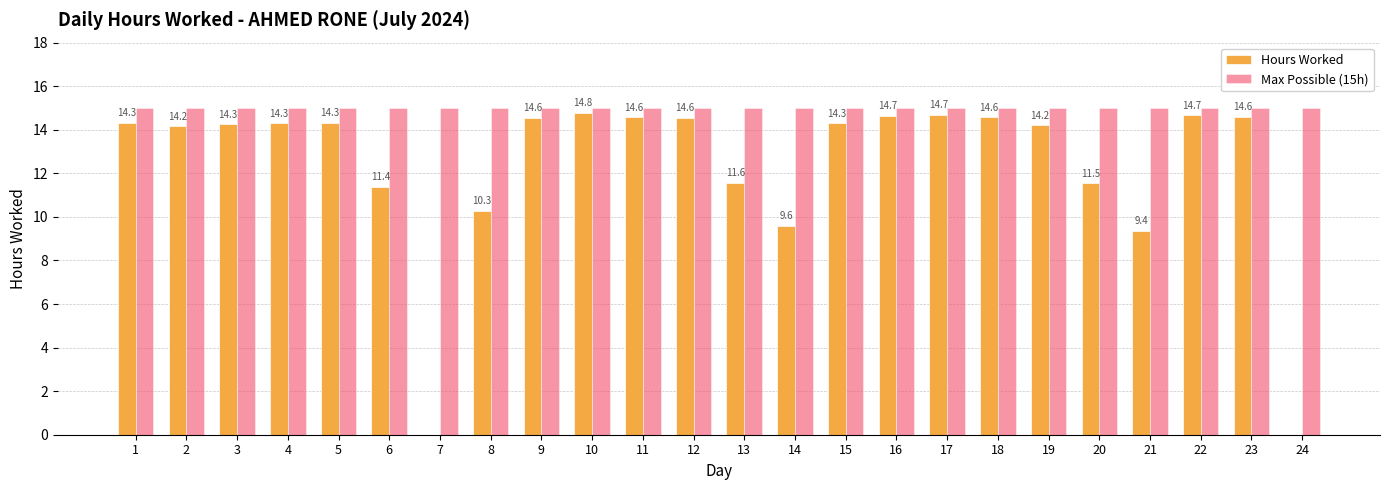

Is the value of Hours Worked at 15 greater than the value of Max Possible (15h) at 22?

No